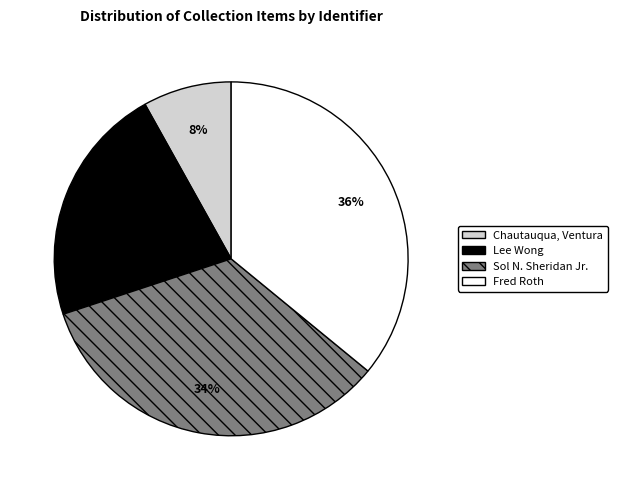

Is Chautauqua, Ventura the majority of the pie?

No